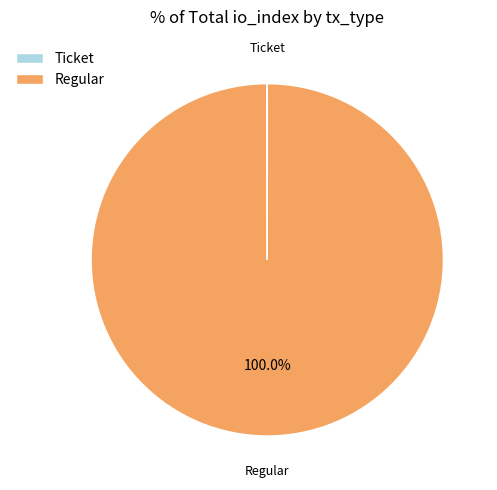

To the nearest percent, what is the average slice percentage?

50%